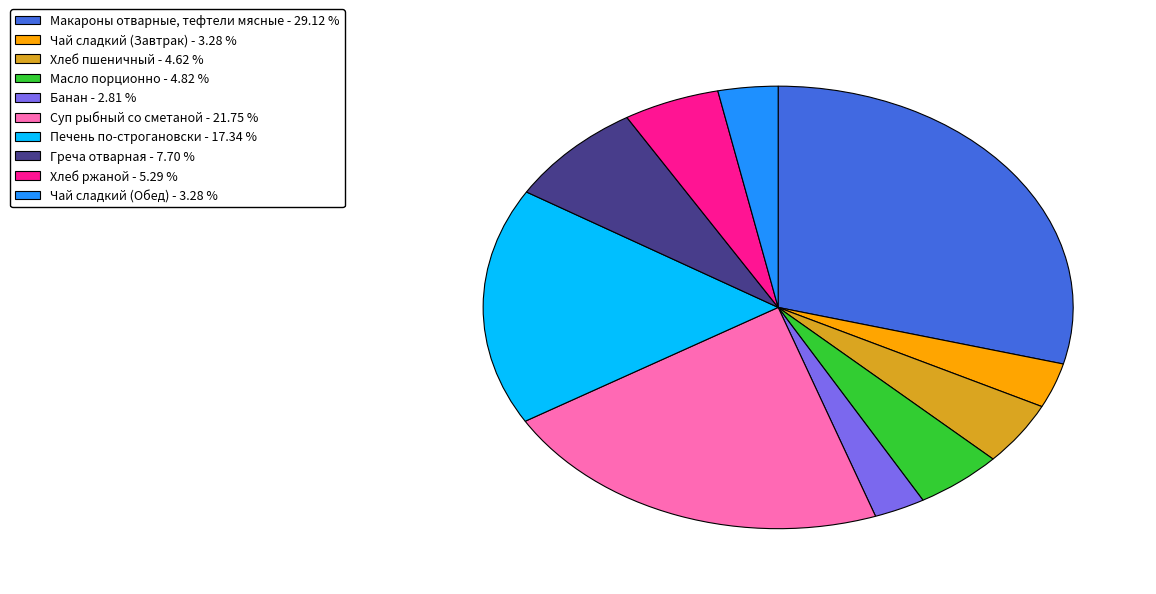

Does Чай сладкий (Обед) account for over 50% of the chart?

No